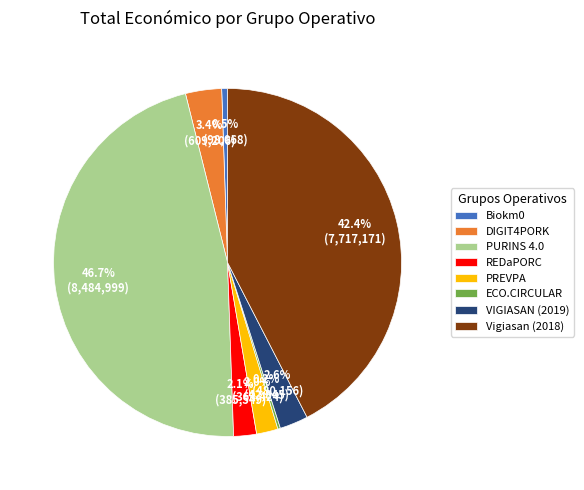

Combined, do Vigiasan (2018) and REDaPORC account for over 50%?

No